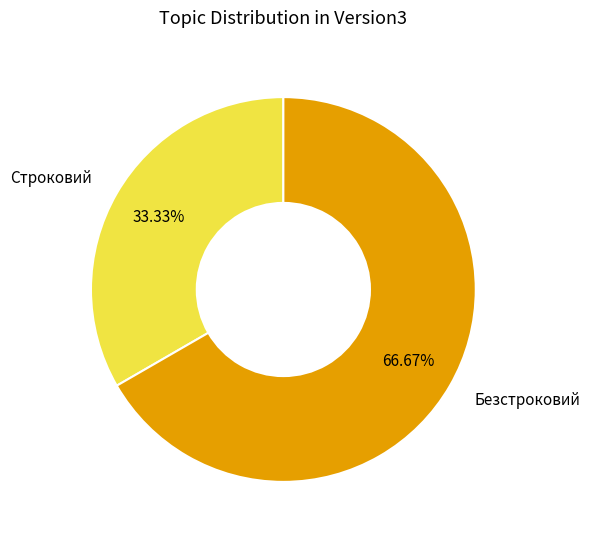

Is it true that Безстроковий is 55% of the pie?

False